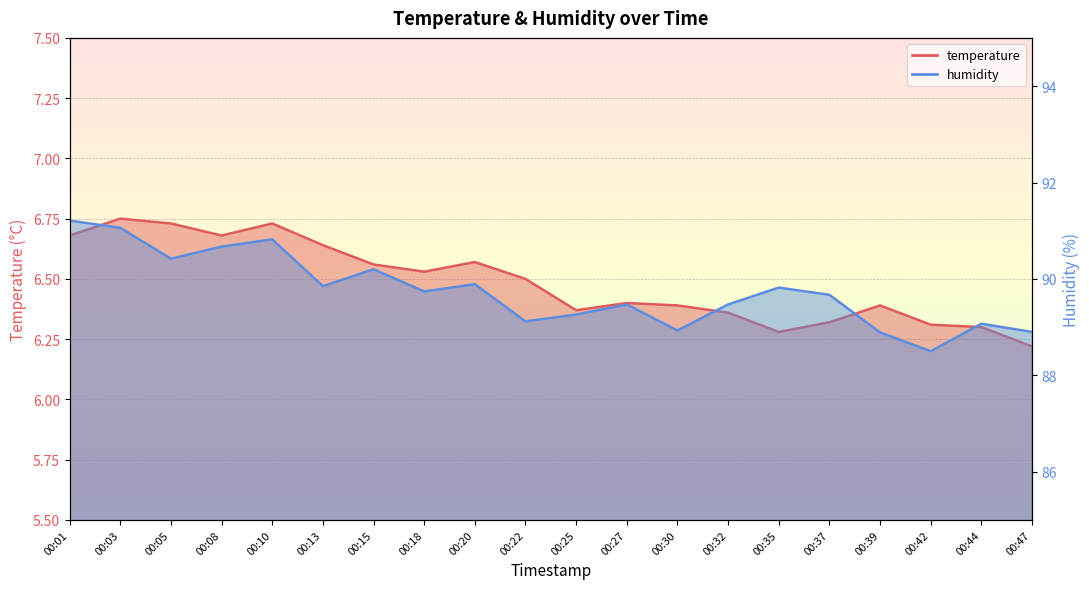

What is the sum of all temperature values?

129.7